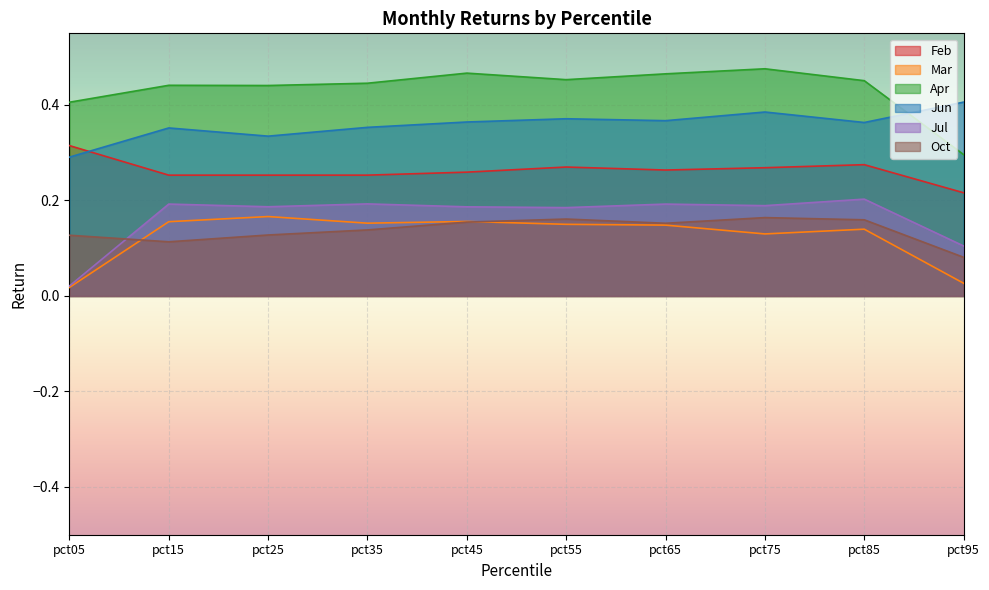

Rank the series at pct05 from highest to lowest value.

Apr, Feb, Jun, Oct, Jul, Mar